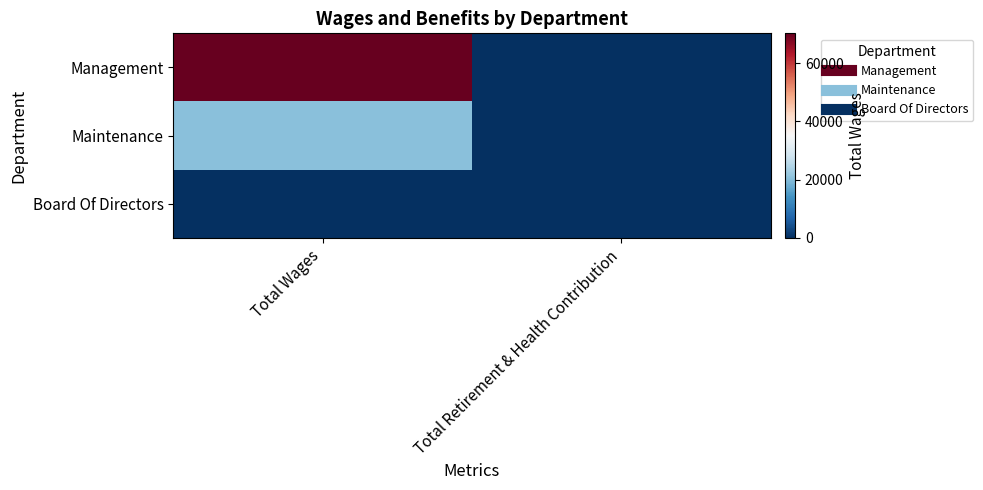

Rank the series by their average value, from highest to lowest.

Management, Maintenance, Board Of Directors